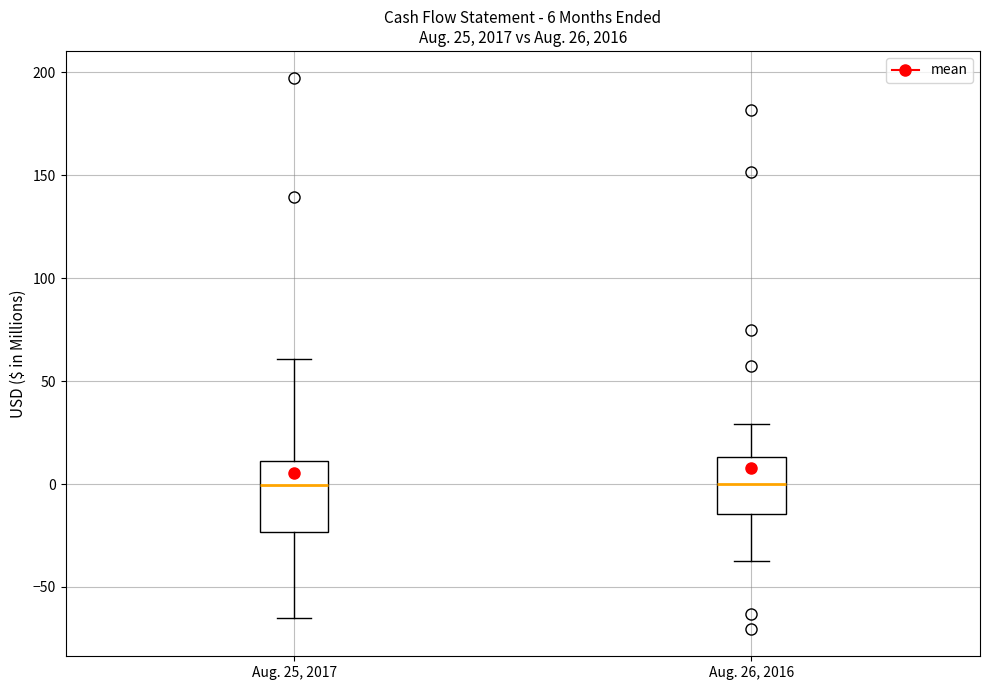

Comparing the boxes themselves (not the whiskers), which one is the tallest?

Aug. 25, 2017